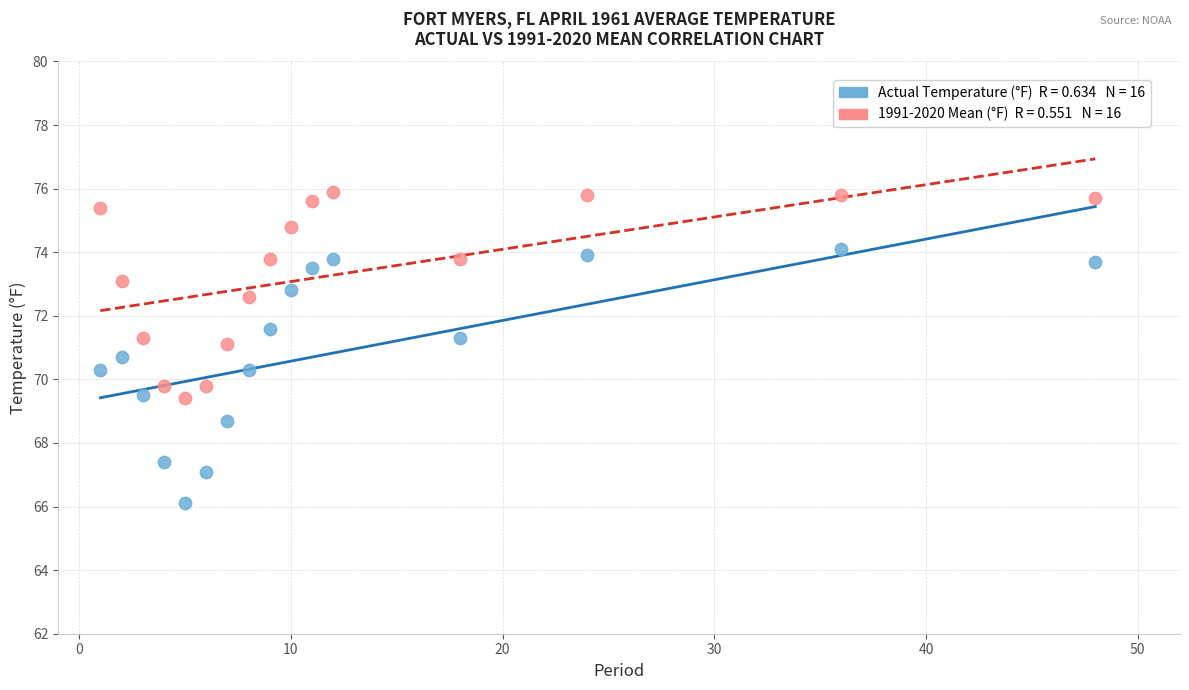

Across all data points, what is the range of Y values (max minus min)?

9.8